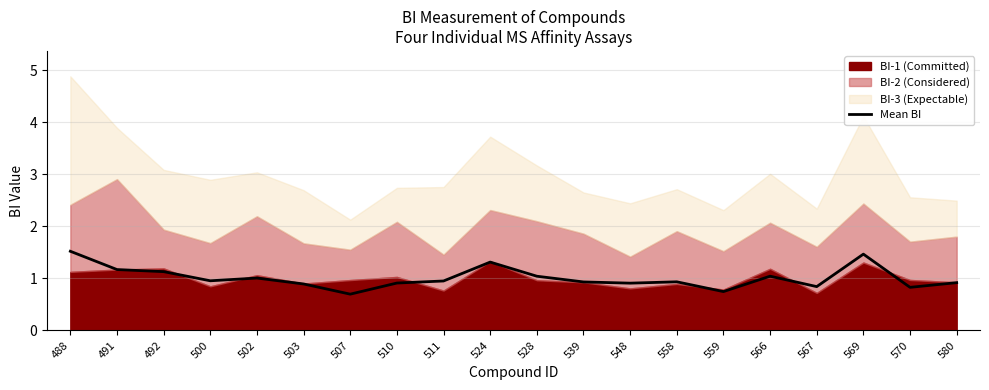

Reading right to left, transcribe all the data shown in this chart.

580=0.9	570=0.8	569=1.5	567=0.8	566=1.0	559=0.7	558=0.9	548=0.9	539=0.9	528=1.0	524=1.3	511=1.0	510=0.9	507=0.7	503=0.9	502=1.0	500=1.0	492=1.1	491=1.2	488=1.5